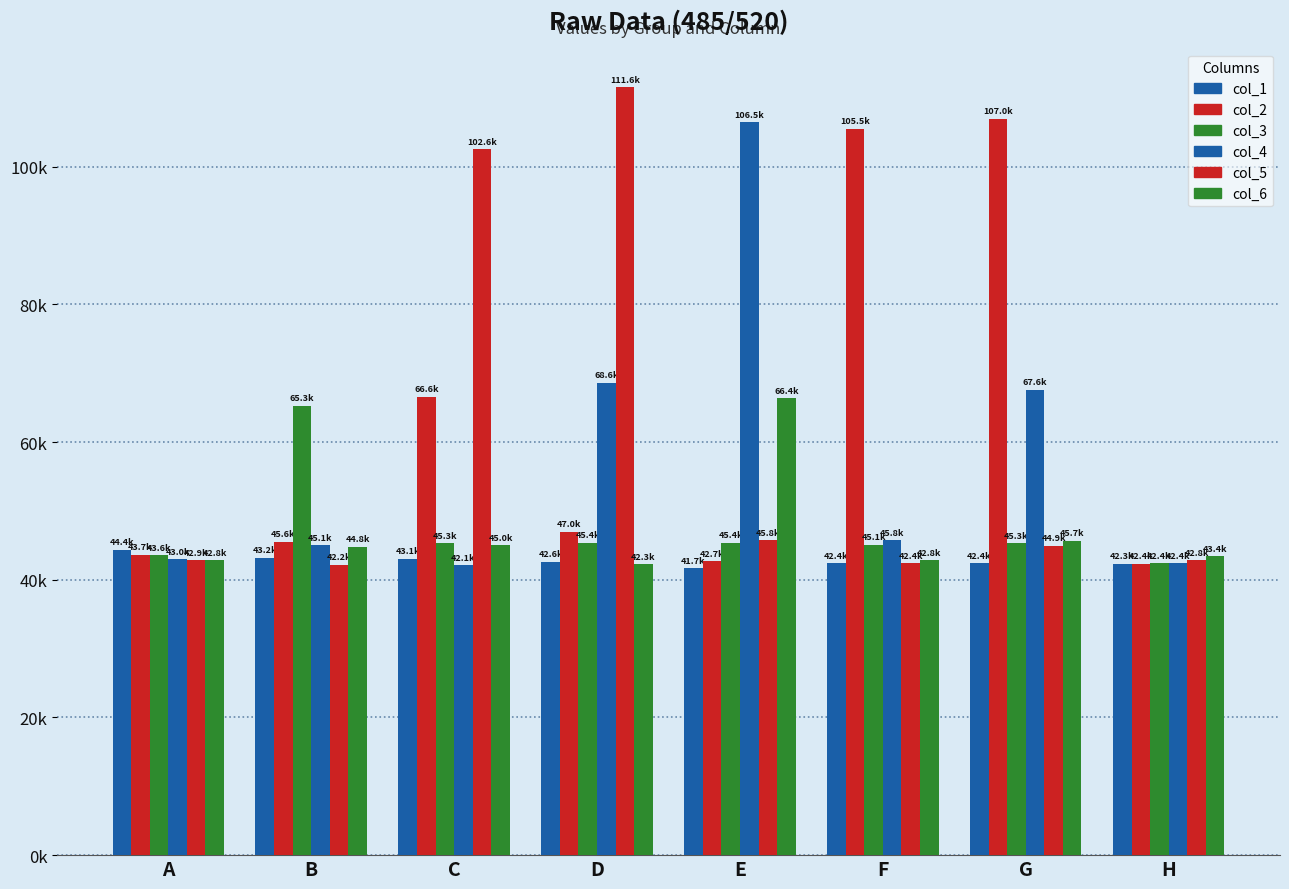

Which category has the lowest value in the col_5 series?

B